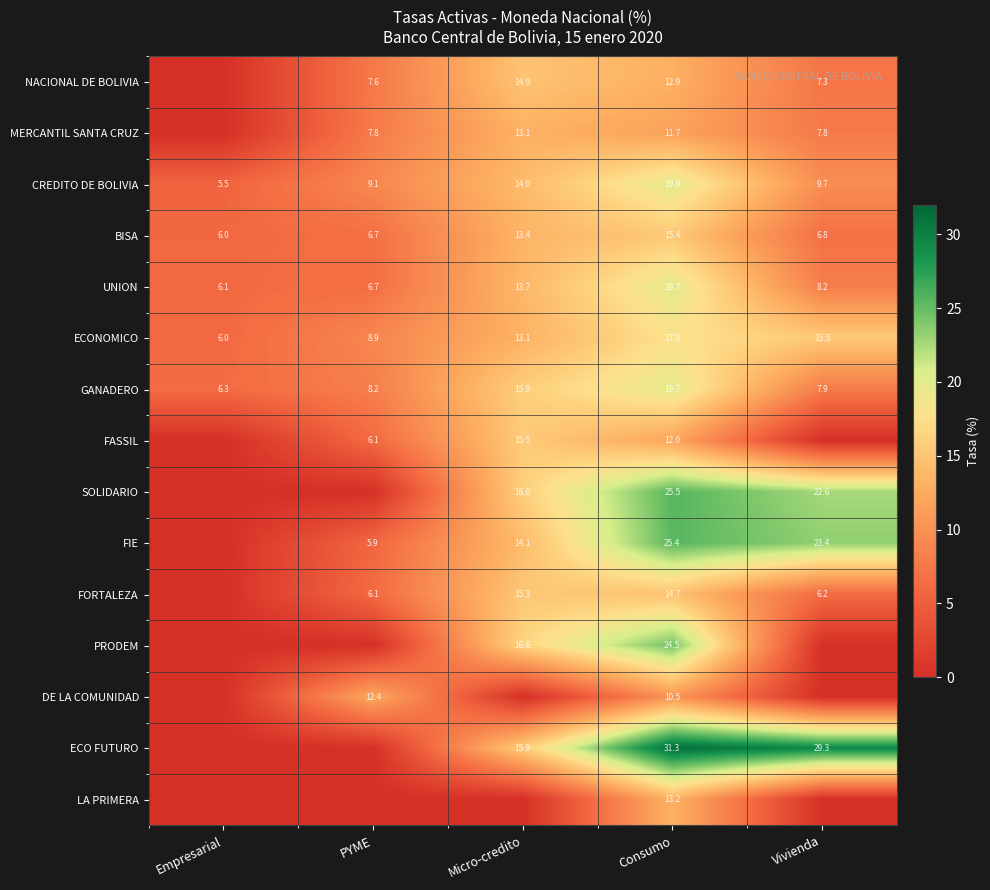

What is the lowest value of the BISA series?

6.0